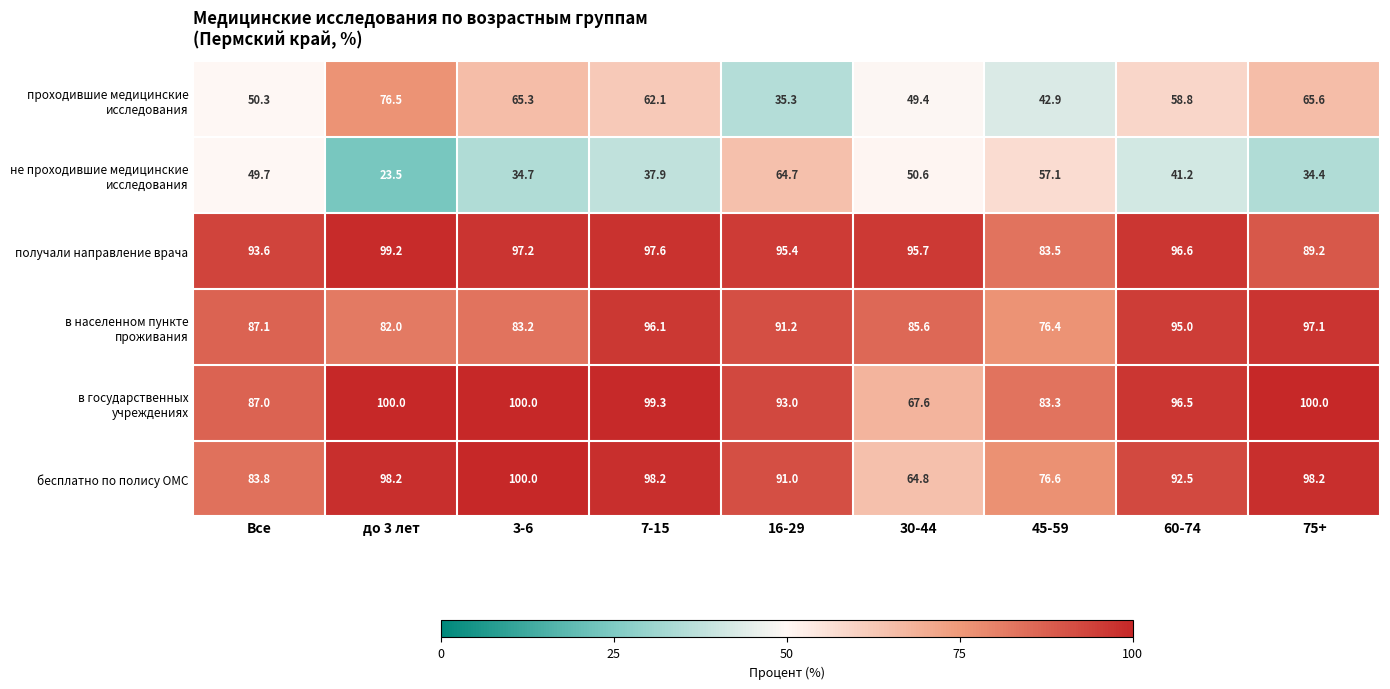

What is the spread (max minus min) of values at 45-59?

40.6